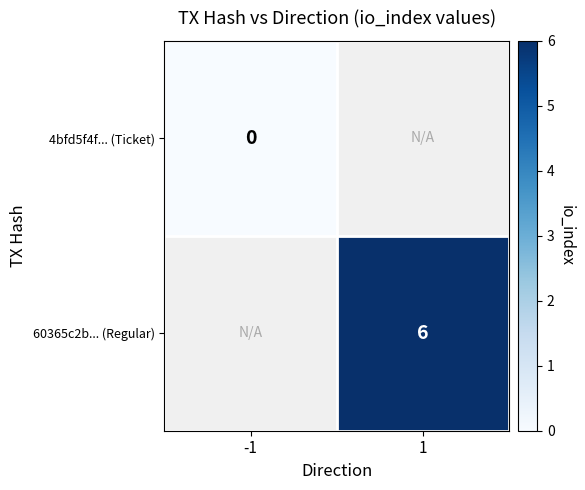

True or false: 60365c2b... (Regular) has a value of 6 at 1.

True